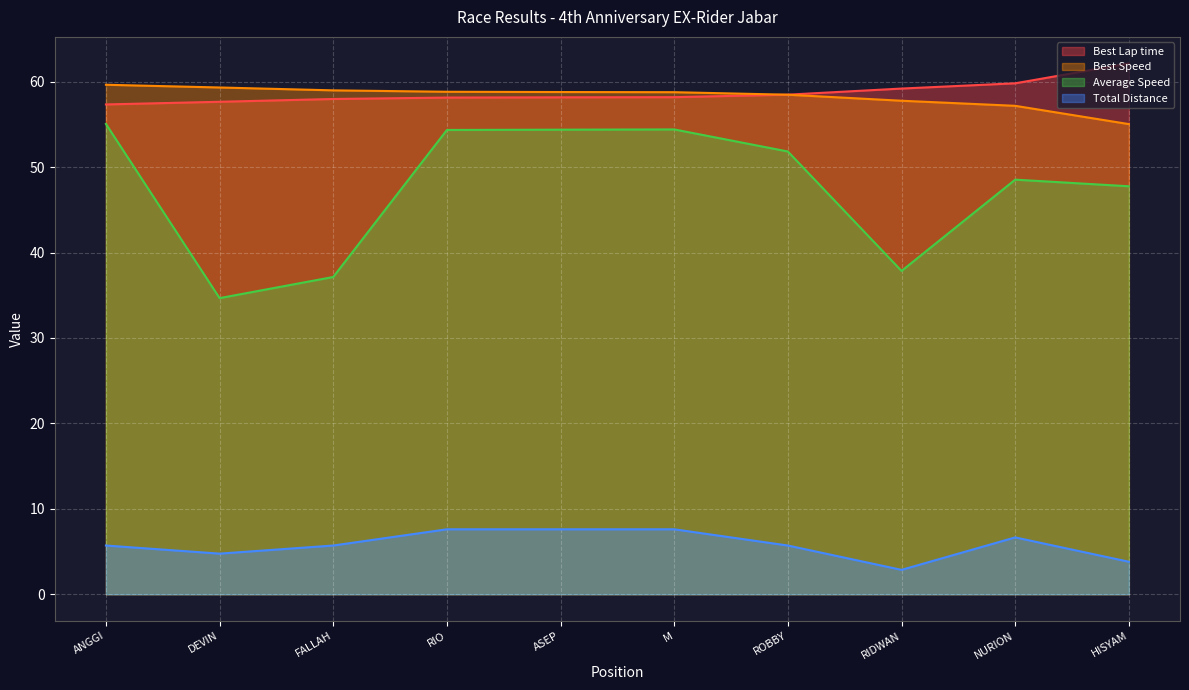

What is the difference between the maximum and second lowest values in the Average Speed series?

17.9